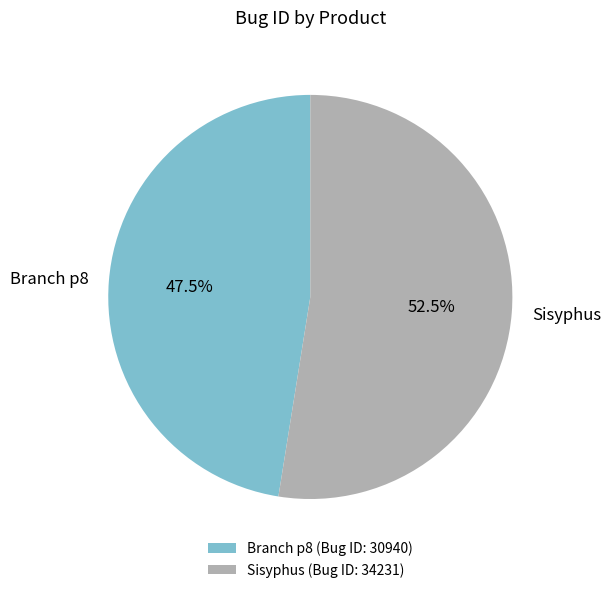

Which category has the smallest portion of the pie?

Branch p8